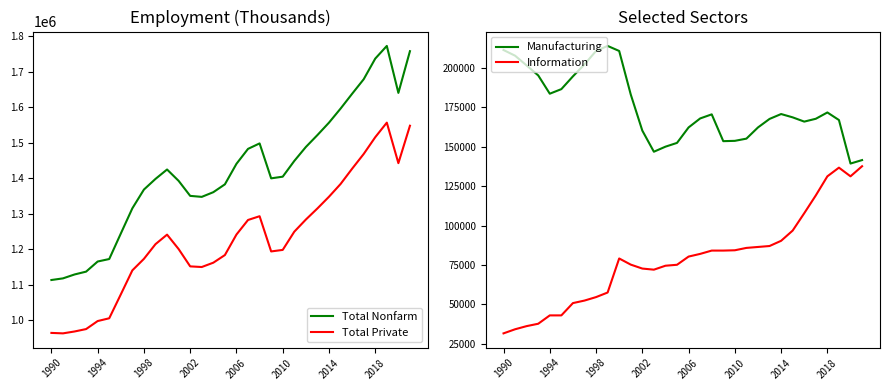

True or false: Total Private and Total Nonfarm intersect in this chart.

False